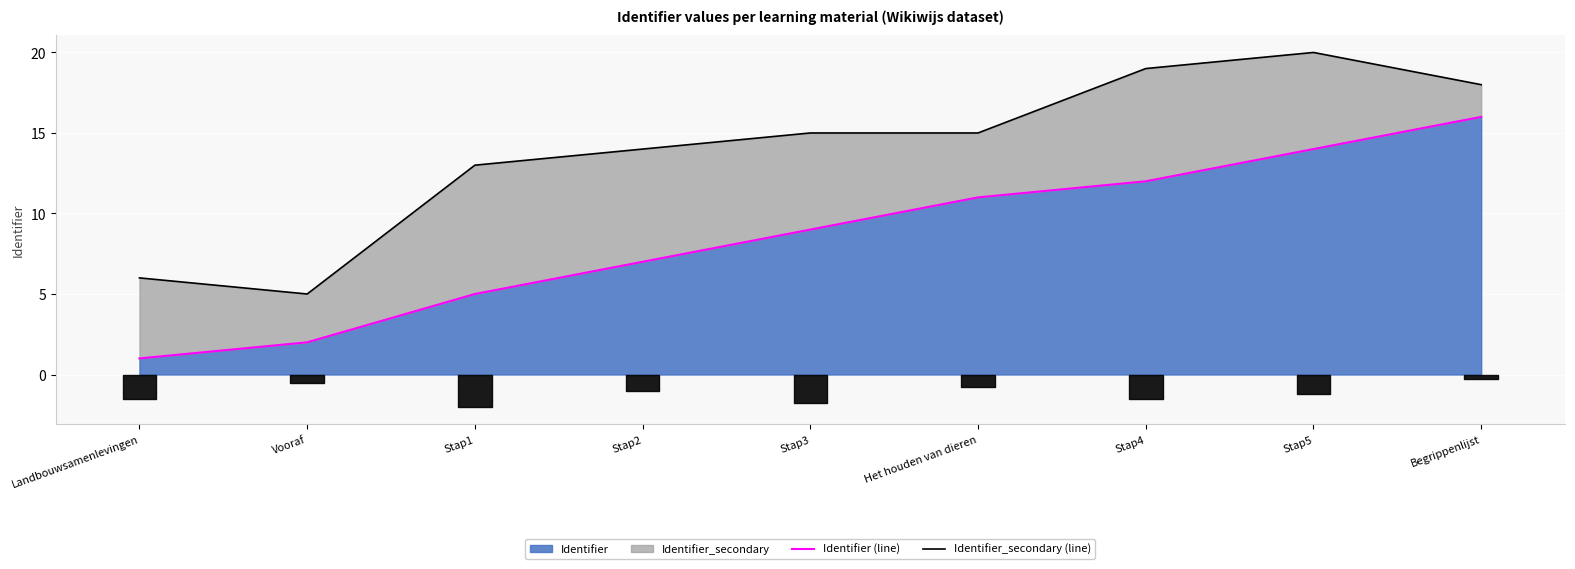

Which series has the largest range (max minus min)?

Identifier (line)